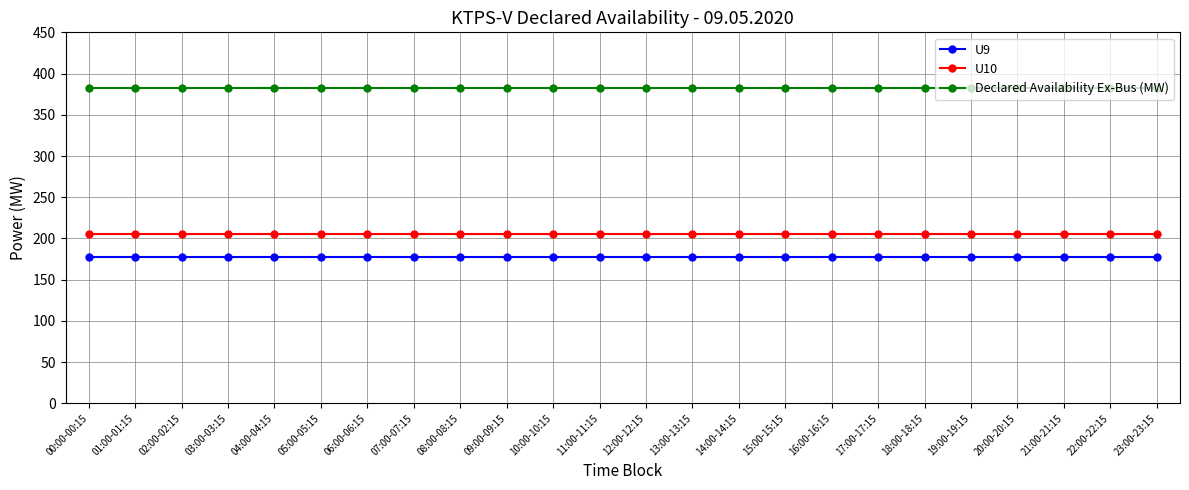

What is the maximum value shown in the chart?

382